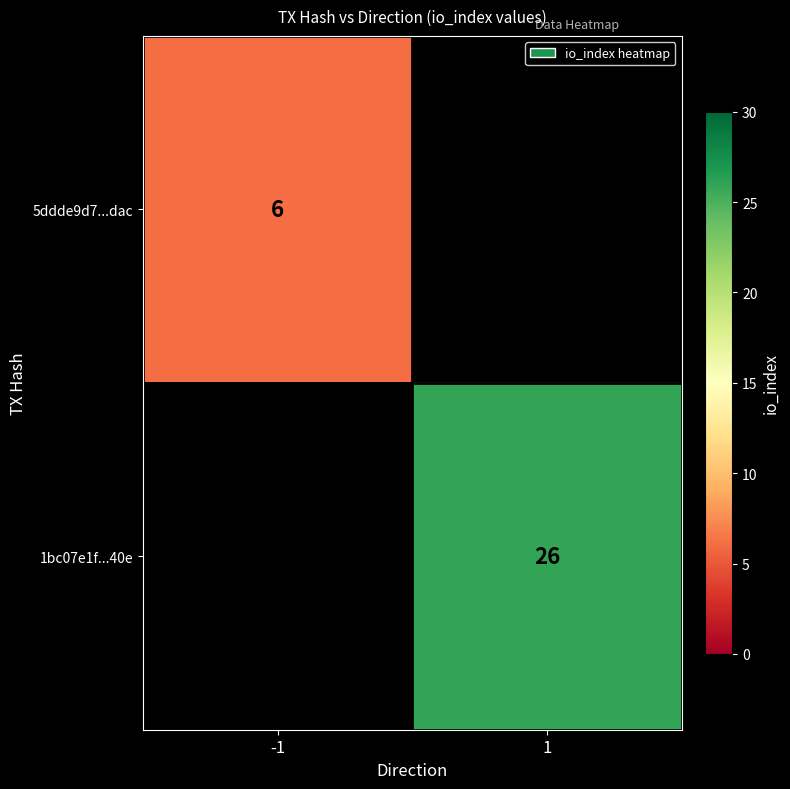

At which category does the chart reach its minimum across all series?

-1